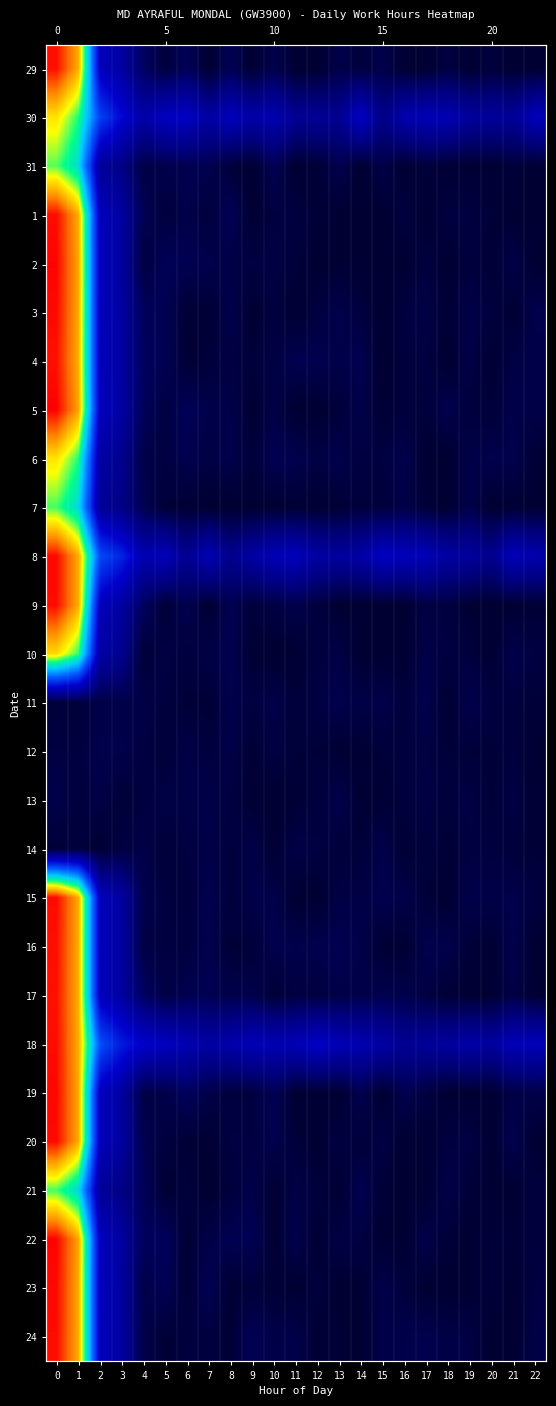

Which has a higher value, 20 or 19?

20